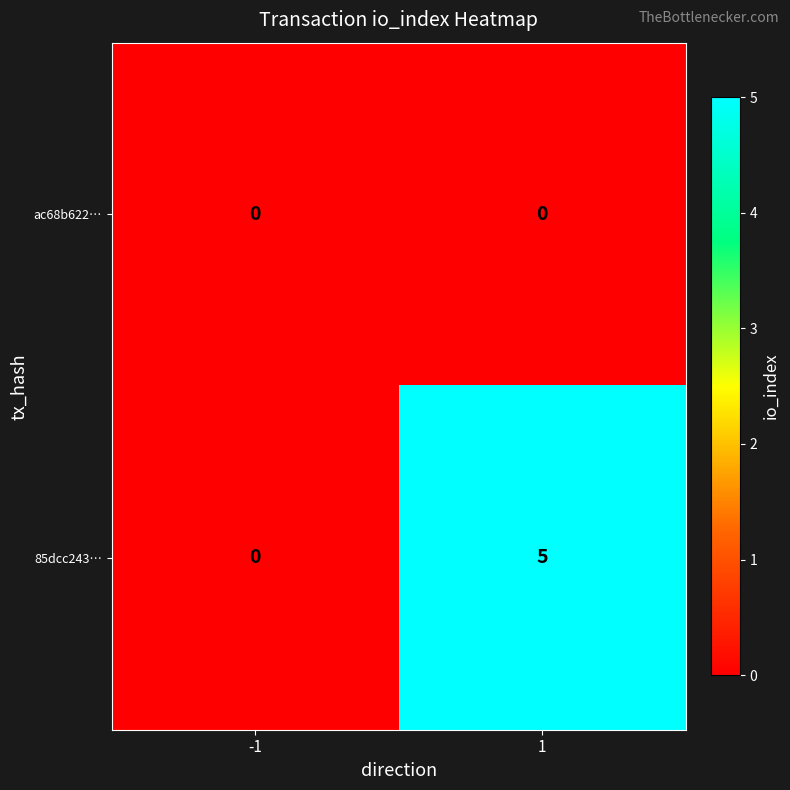

What is the difference between the highest and lowest values at 1?

5